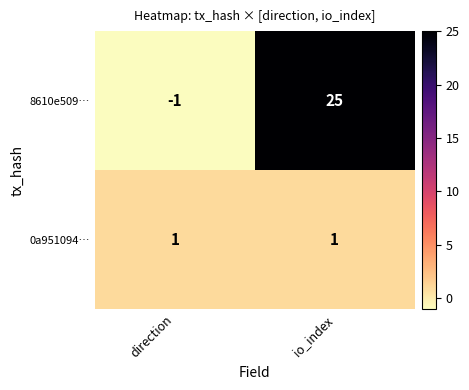

At which label does 8610e509… reach its peak?

io_index